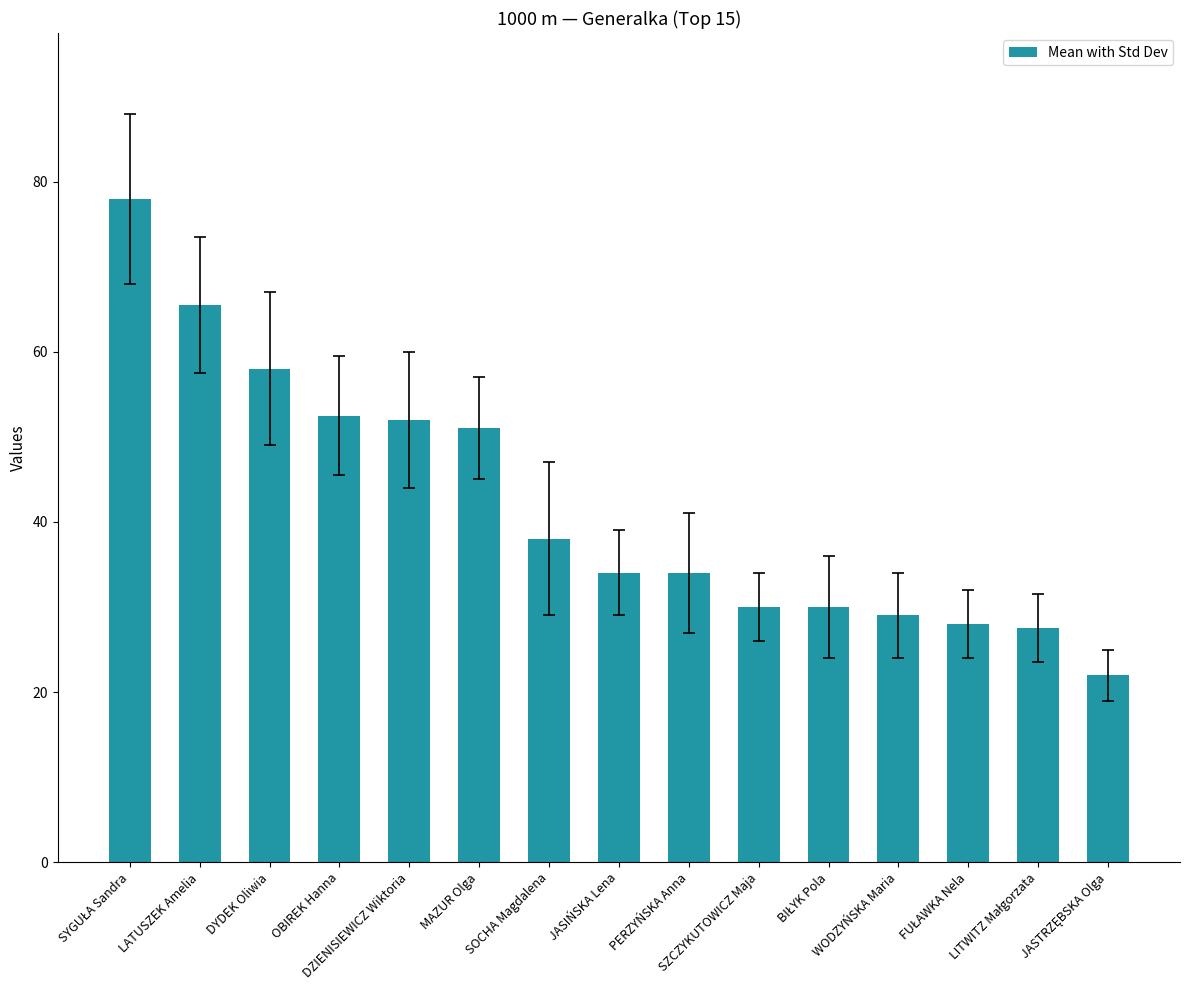

What is the value of the 11th bar from the left?

30.0